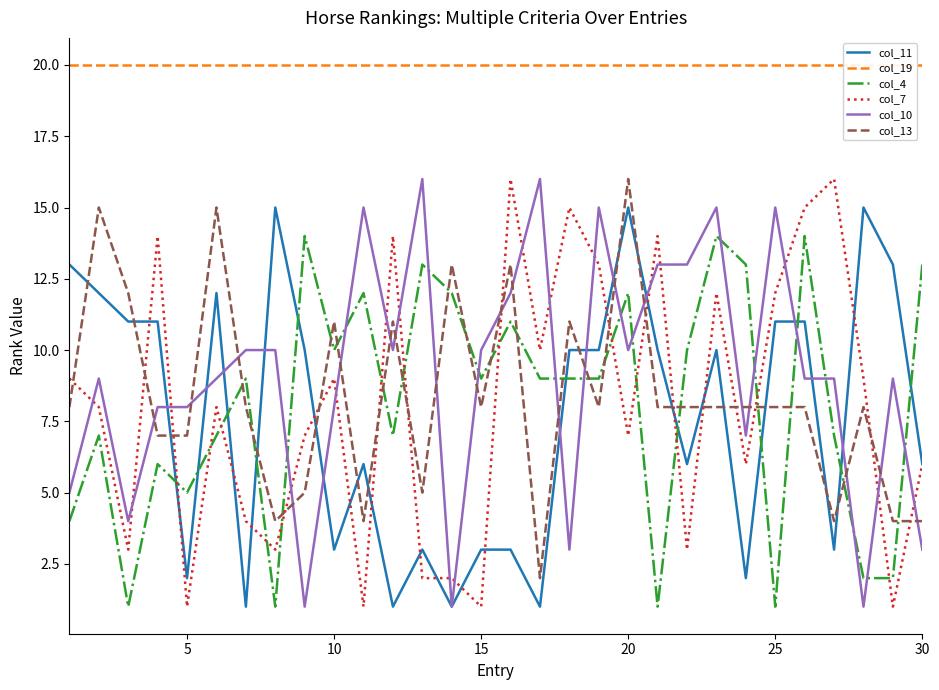

True or false: col_13 and col_7 intersect in this chart.

True